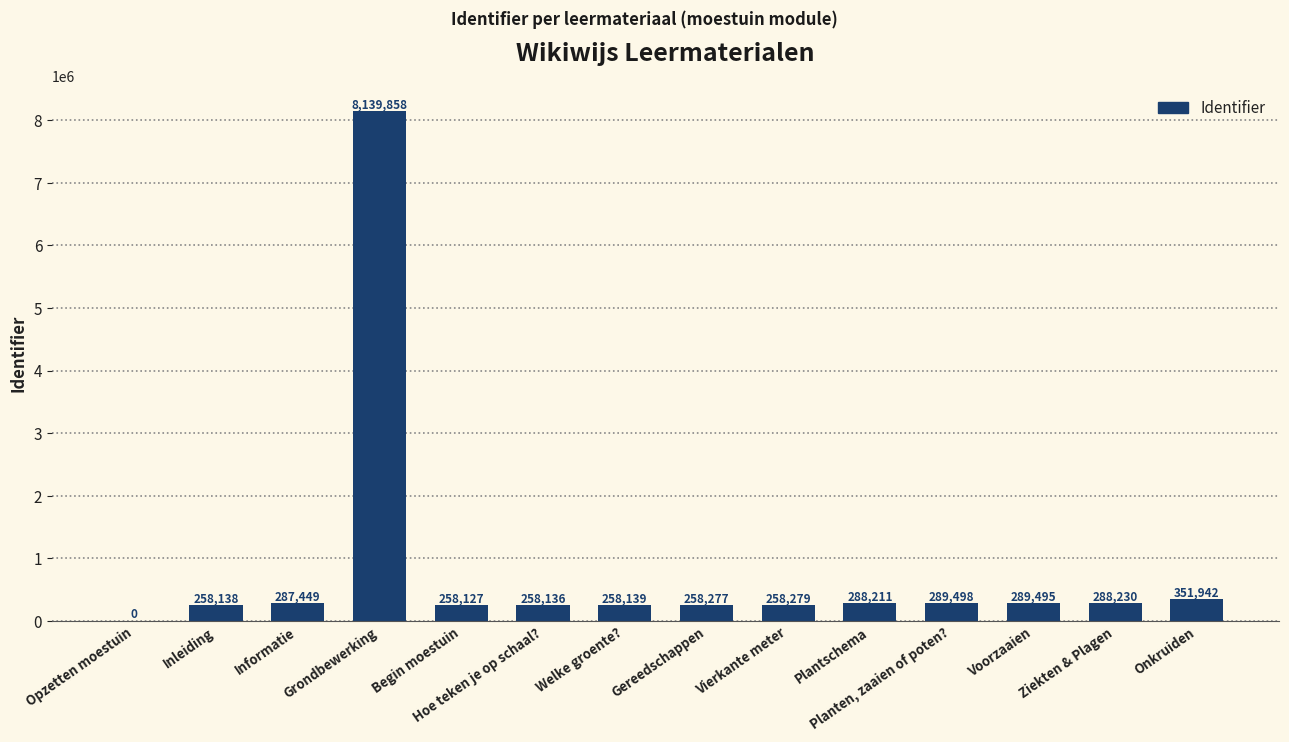

At which category does the chart reach its peak across all series?

Grondbewerking